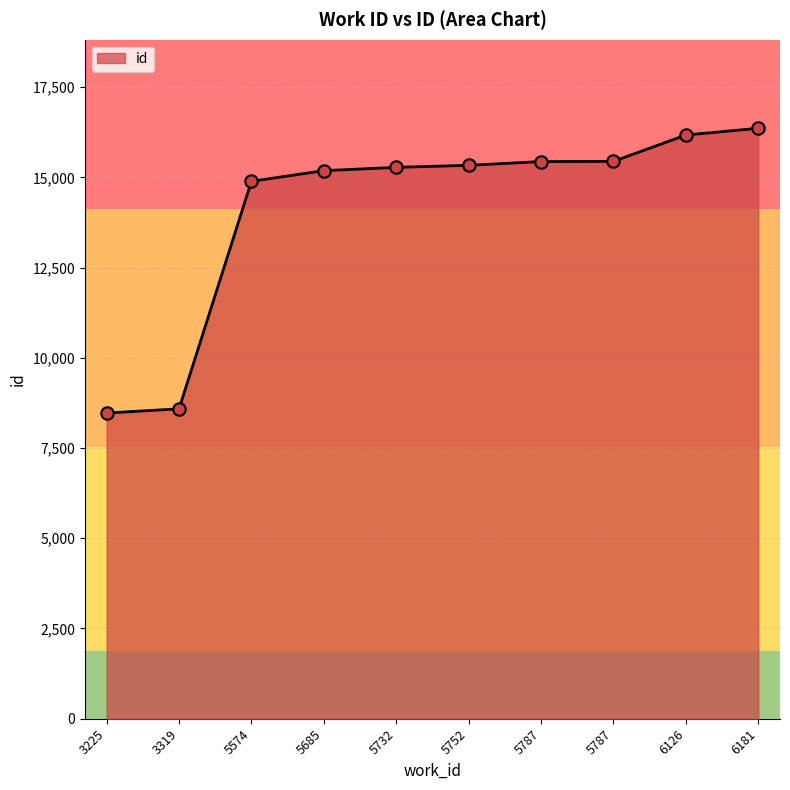

How many lines are shown in the chart?

1